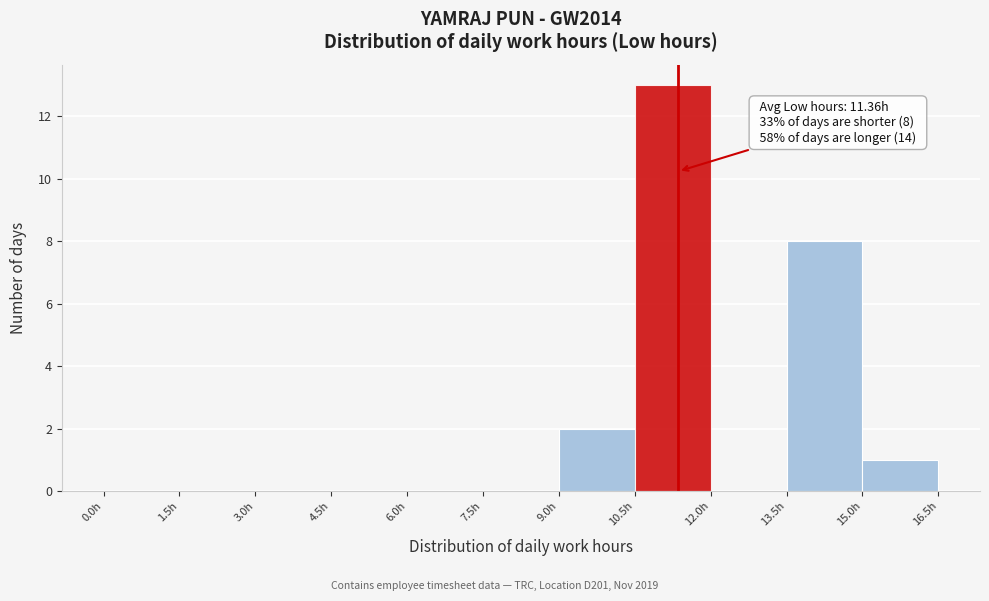

Over which range of the x-axis is the bar tallest?

10.5 to 12.0